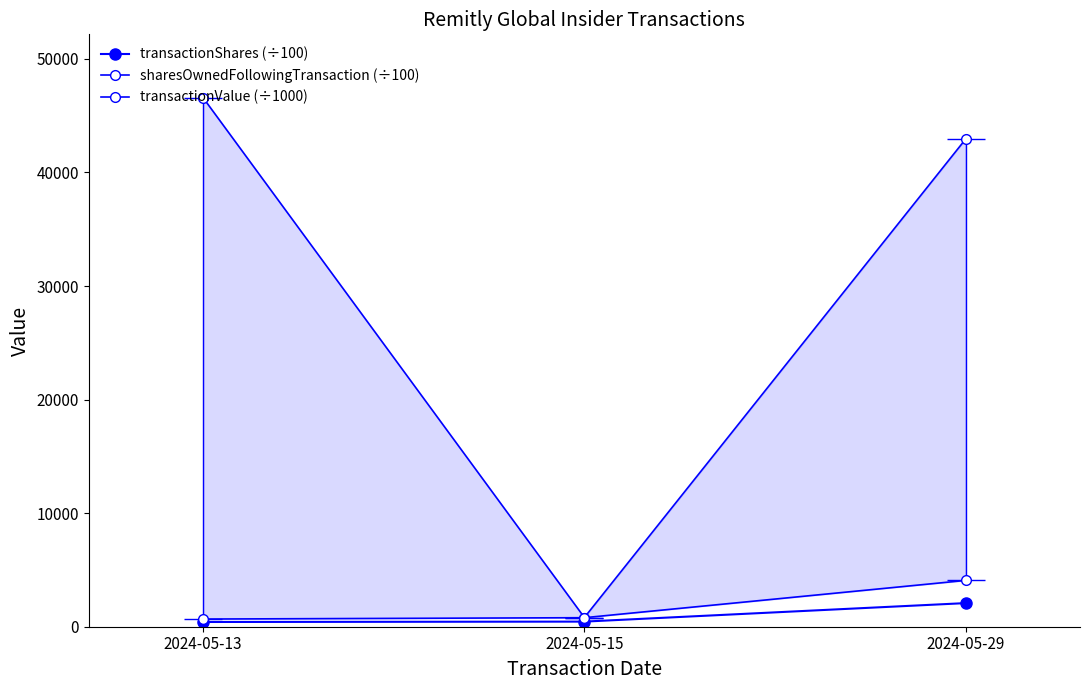

What is the difference between the sharesOwnedFollowingTransaction (÷100) values at 2024-05-15 and 2024-05-13?

45760.5